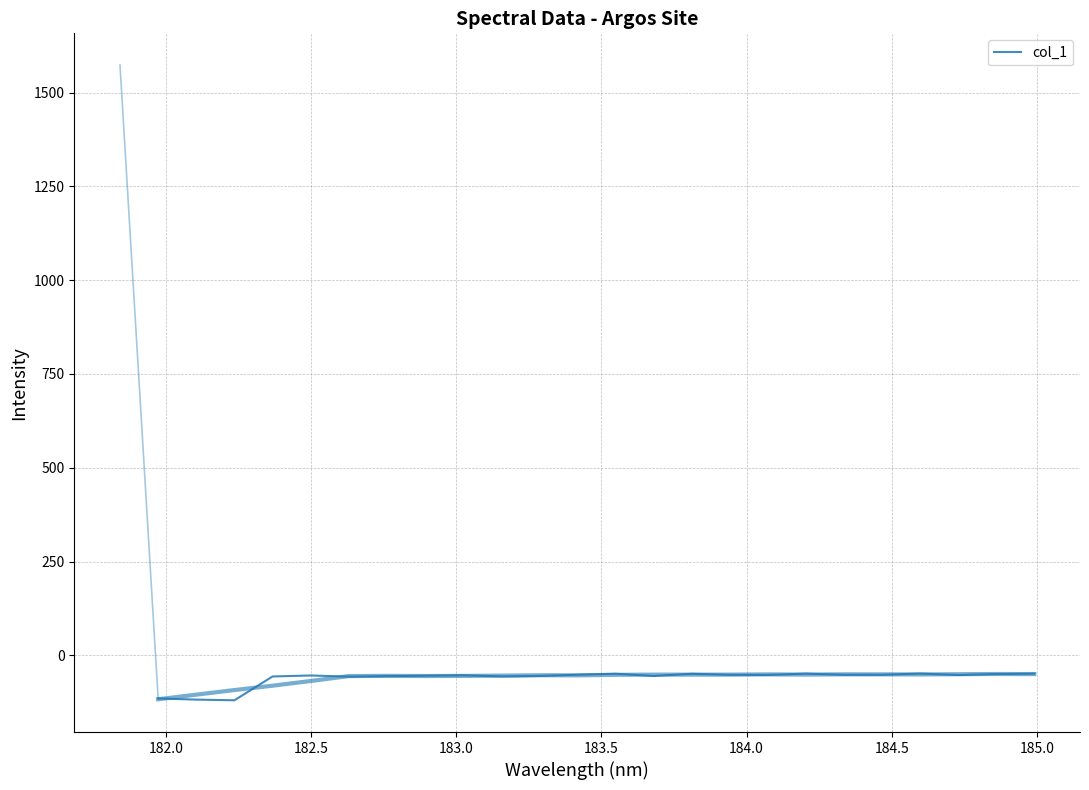

How many interior local peaks (higher than both neighbors) does the data have?

6